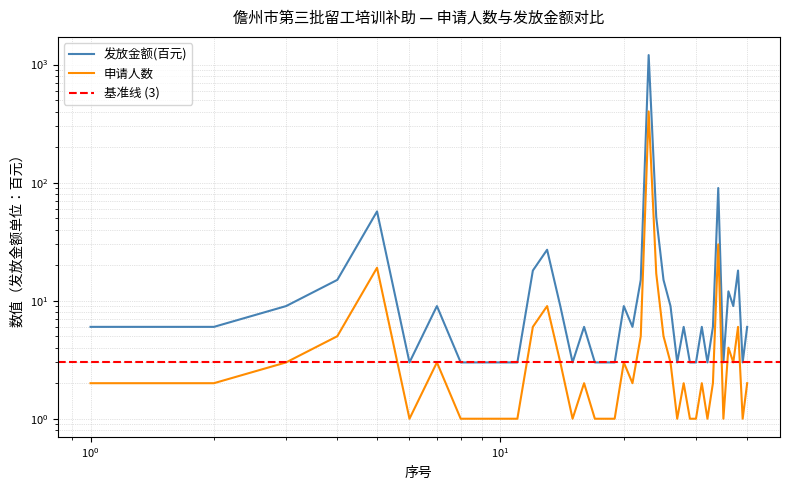

How many data points does each series have?

40